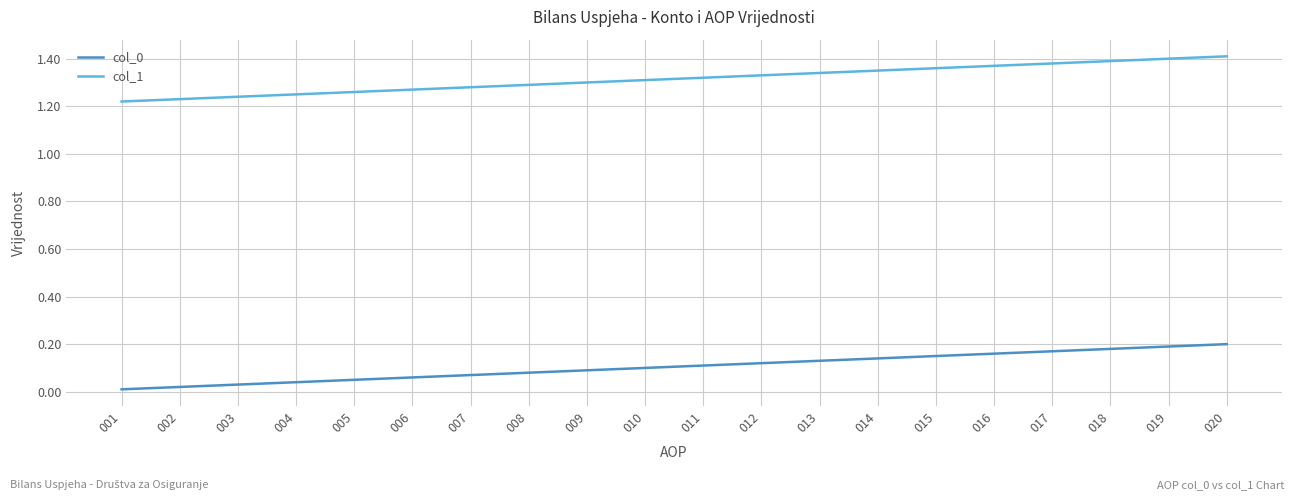

Is it true that col_0 equals 0.0 at 008?

False